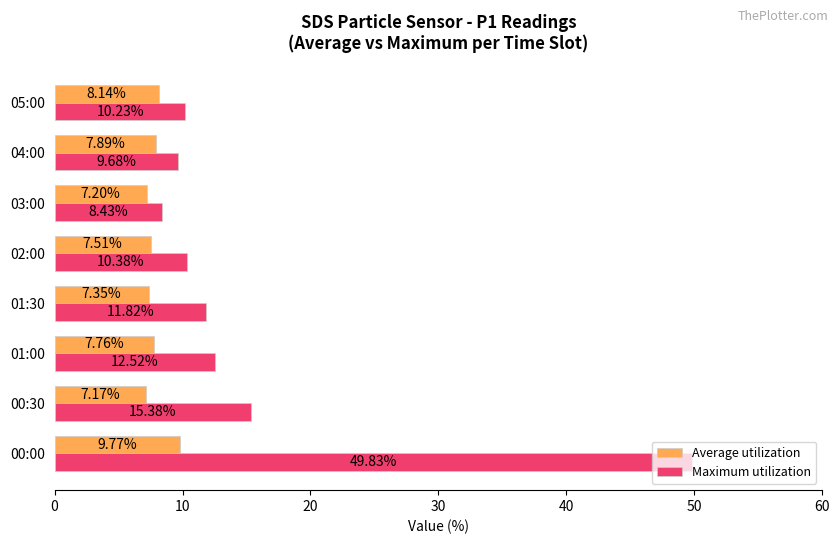

What is the maximum value shown in the chart?

49.8